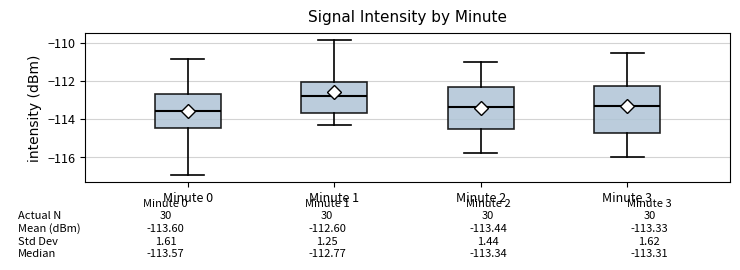

Which box's median line is the highest?

Minute 1